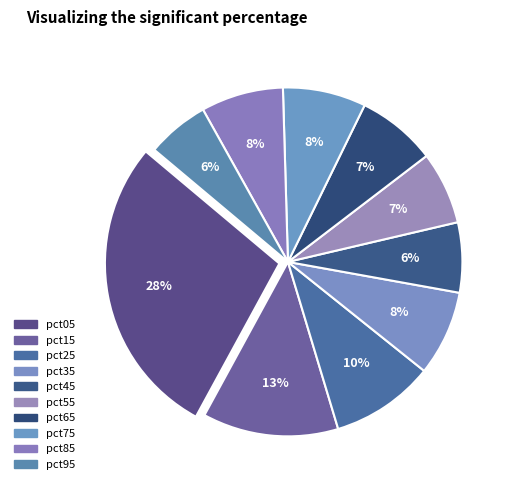

Does any single category account for the majority?

No